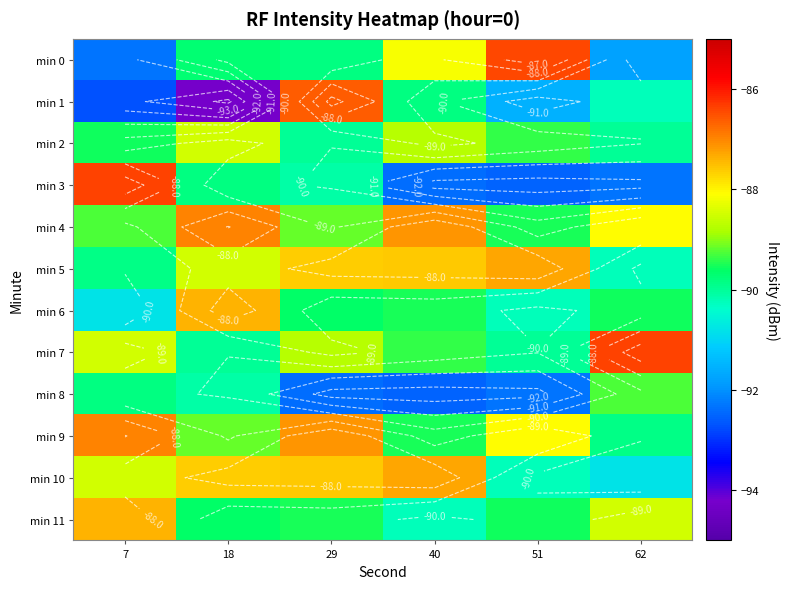

What is the sum of the min 8 values at 29 and 62?

-181.7